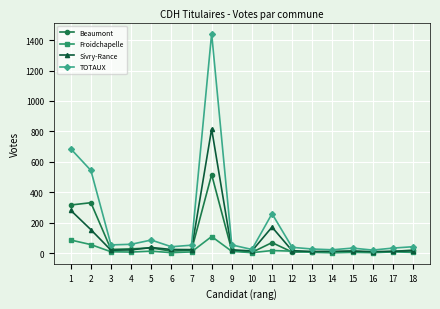

Is the value of Beaumont at 18 greater than the value of Froidchapelle at 1?

No